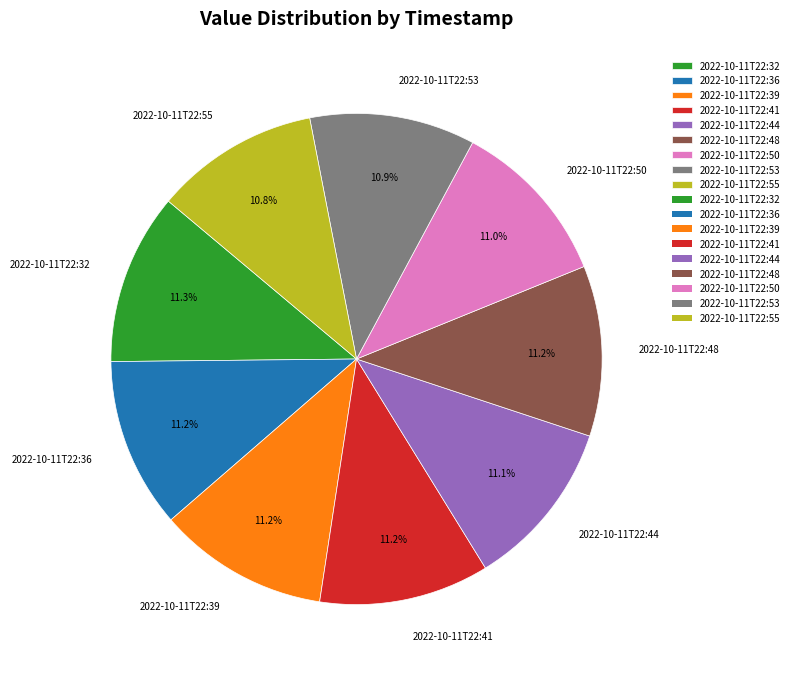

What portion of the pie excludes 2022-10-11T22:50?

89.0%